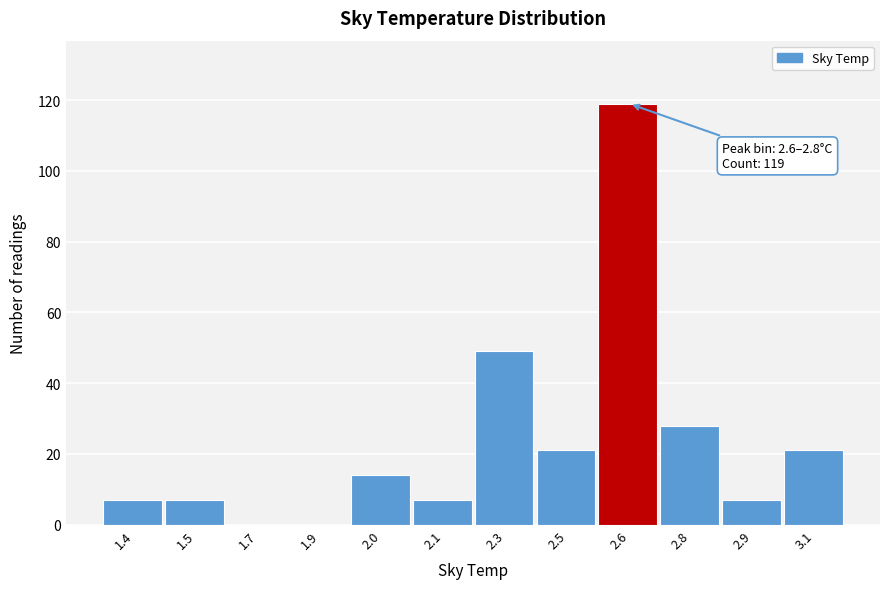

Reading right to left, what are all the values shown in this chart?

3.1=21	2.9=7	2.8=28	2.6=119	2.5=21	2.3=49	2.1=7	2.0=14	1.9=0	1.7=0	1.5=7	1.4=7